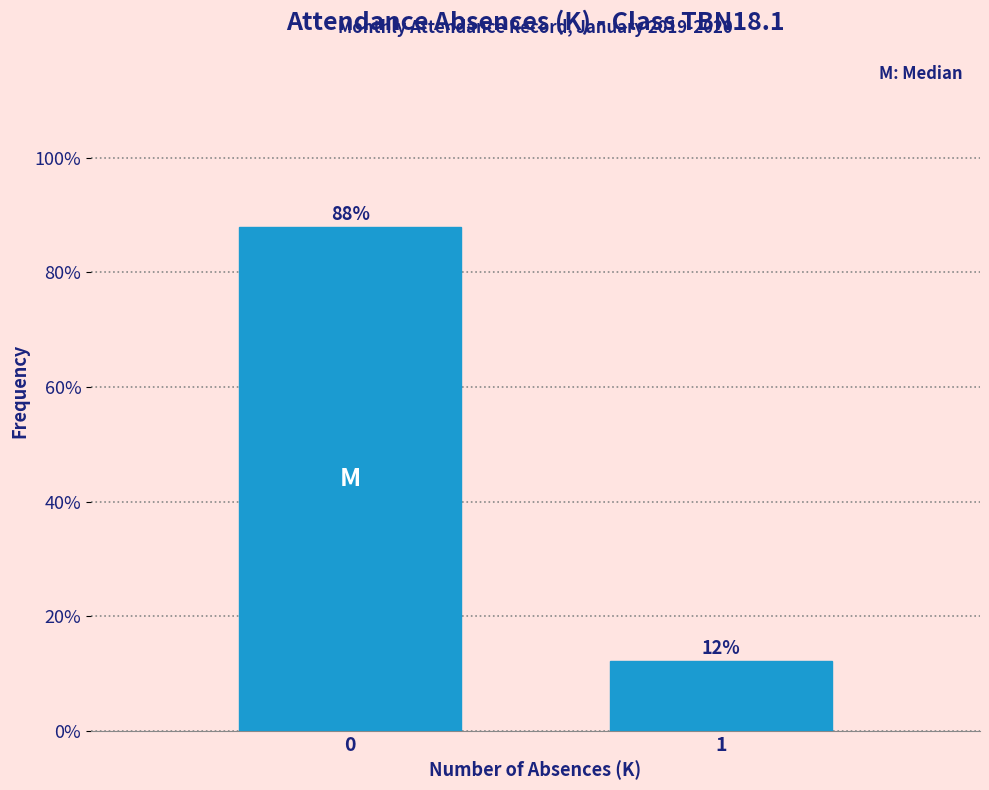

What is the smallest value displayed?

12.1